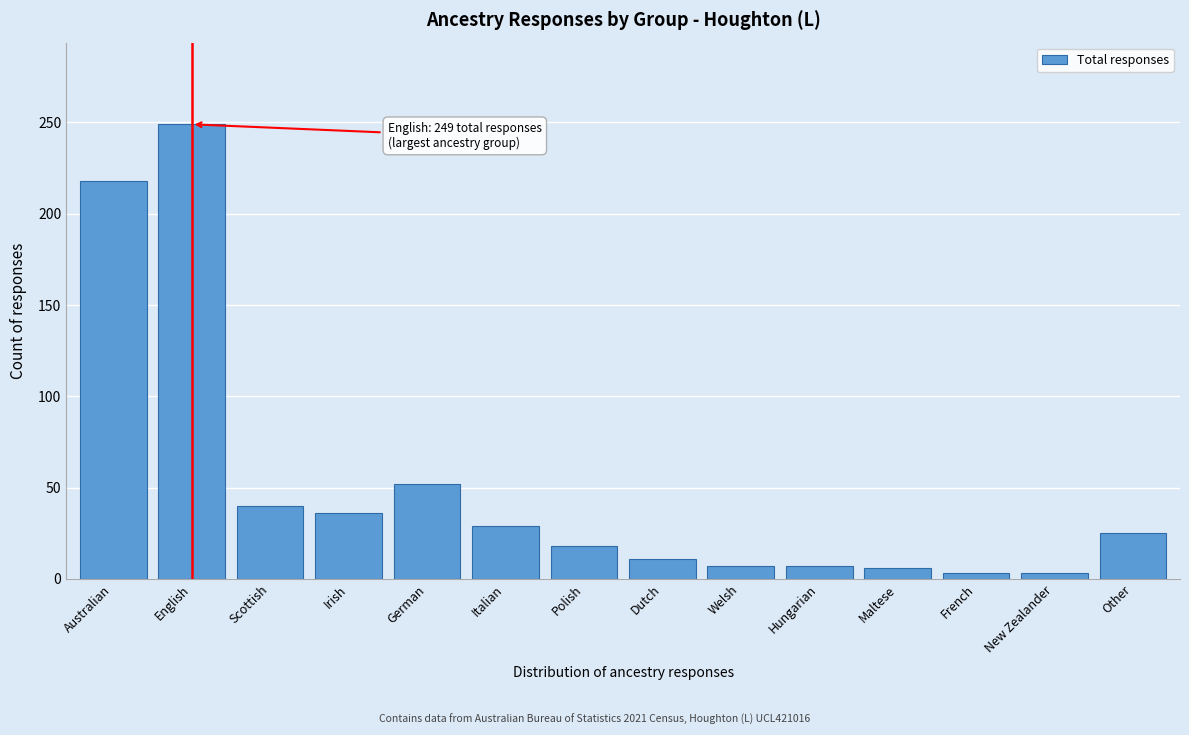

The value at Australian is 218. True or false?

True